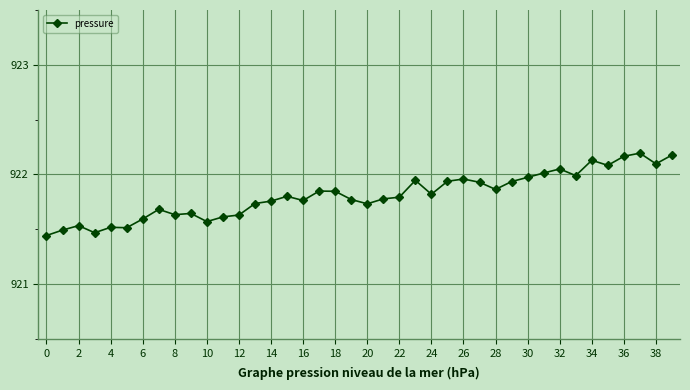

What is the difference between the second highest and minimum values?

0.7